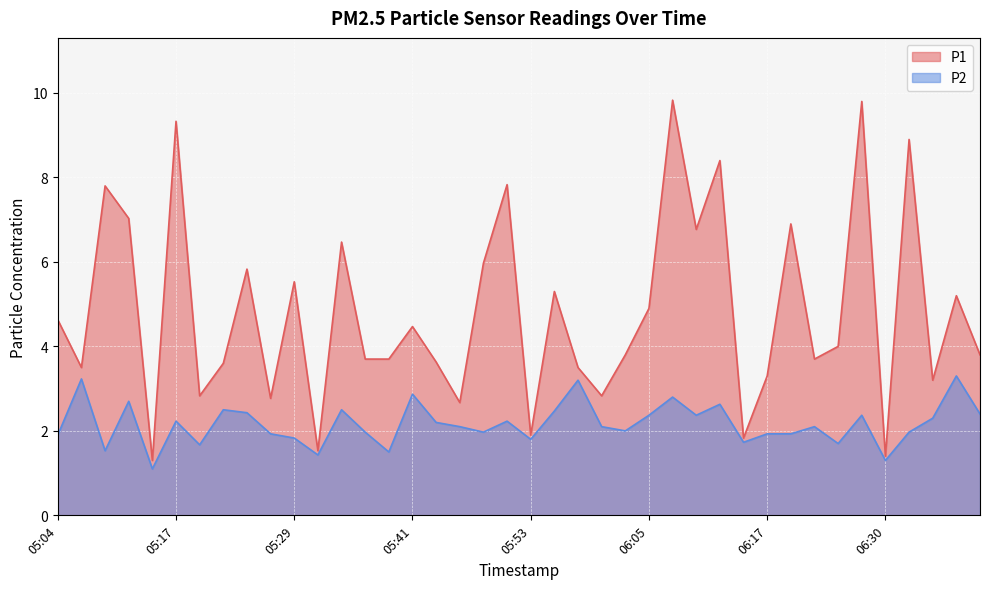

What is the approximate value of P2 at 05:07?

3.2